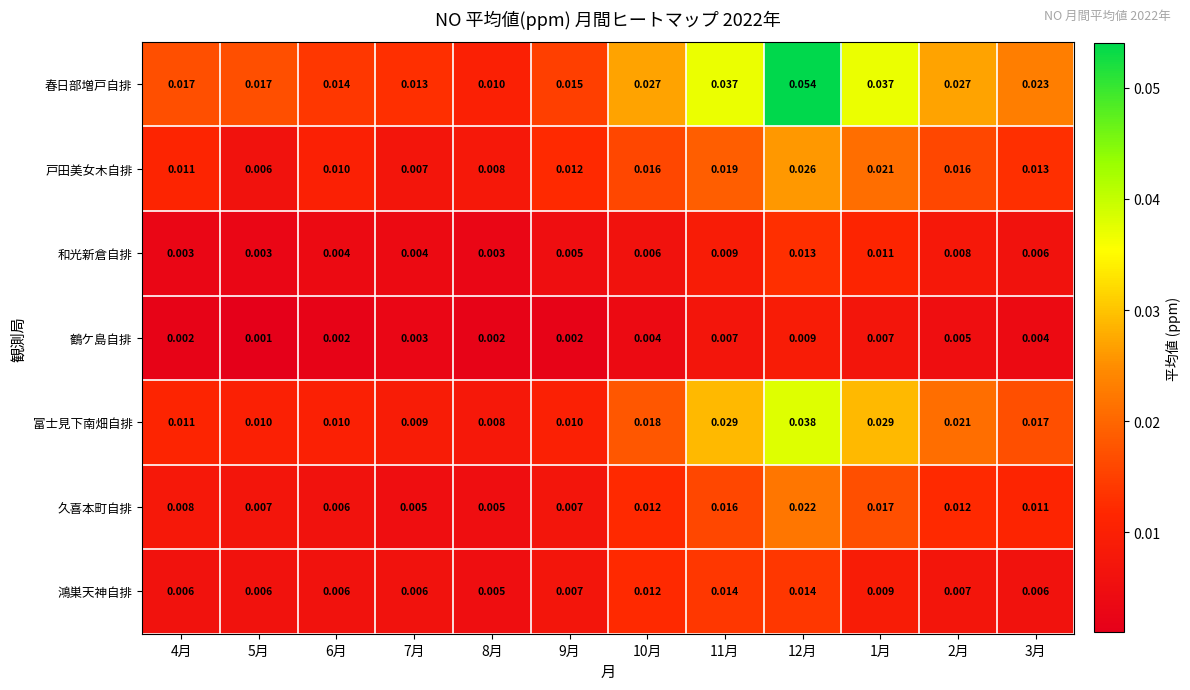

List the series in order of their peak value, highest first.

春日部増戸自排, 富士見下南畑自排, 戸田美女木自排, 久喜本町自排, 鴻巣天神自排, 和光新倉自排, 鶴ケ島自排